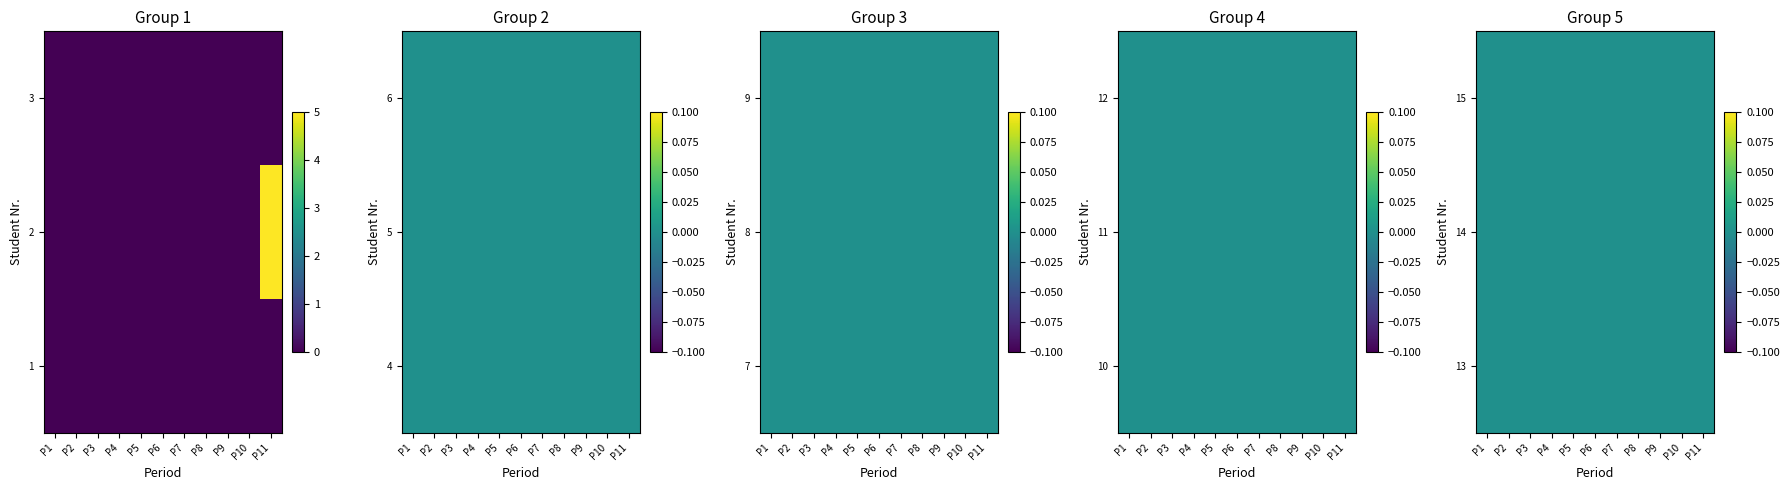

Rank the categories by Student 15 value from lowest to highest.

0, 1, 2, 3, 4, 5, 6, 7, 8, 9, 10